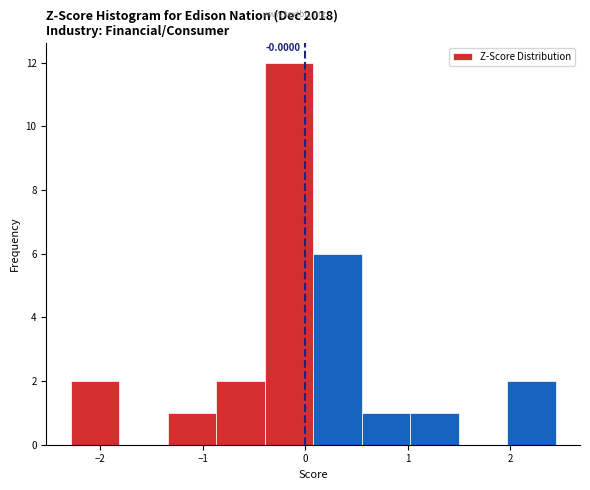

Which range on the x-axis has the tallest bar?

-0.4 to 0.1